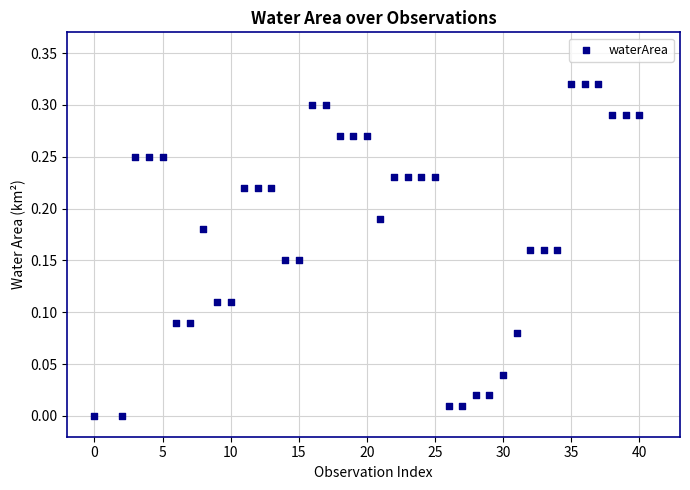

What is the range of X values (max minus min)?

40.0